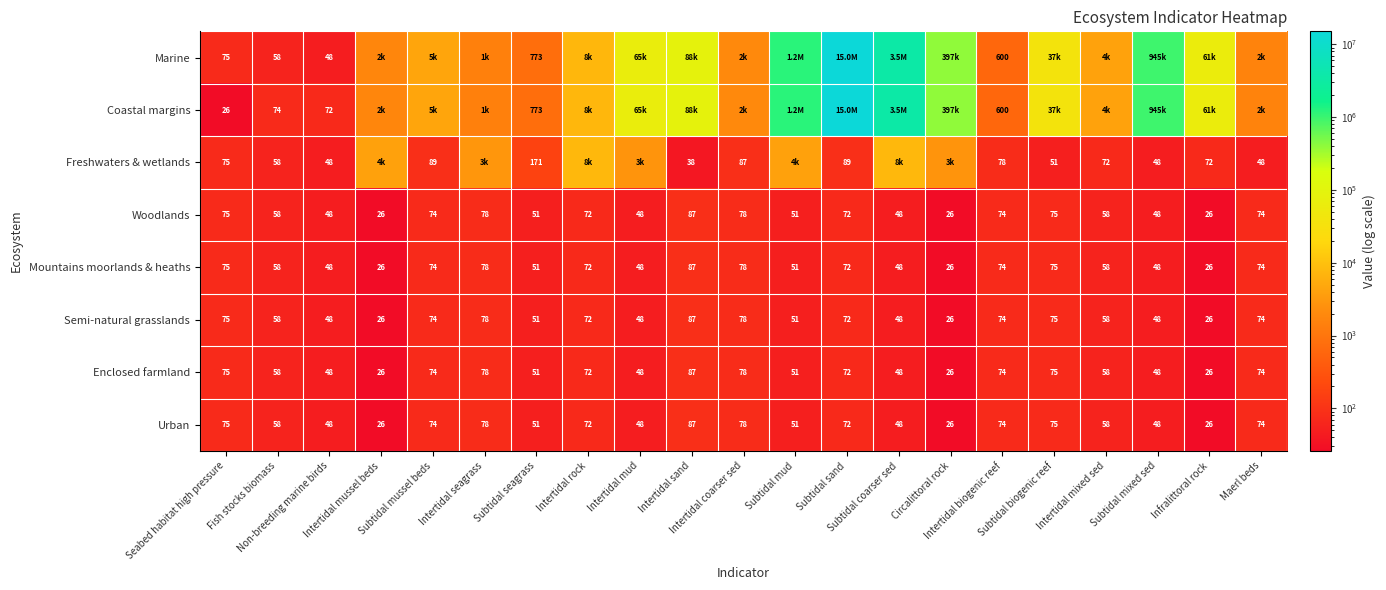

Which has a higher value, Intertidal mud or Seabed habitat high pressure?

Intertidal mud